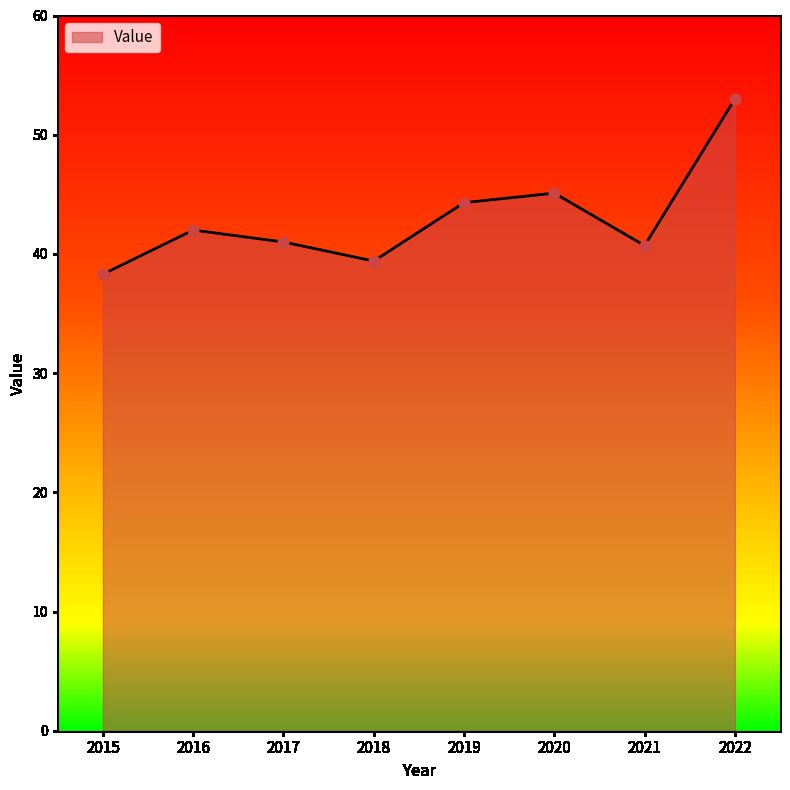

Approximately how many times larger is the value at 2015 compared to 2021?

0.9